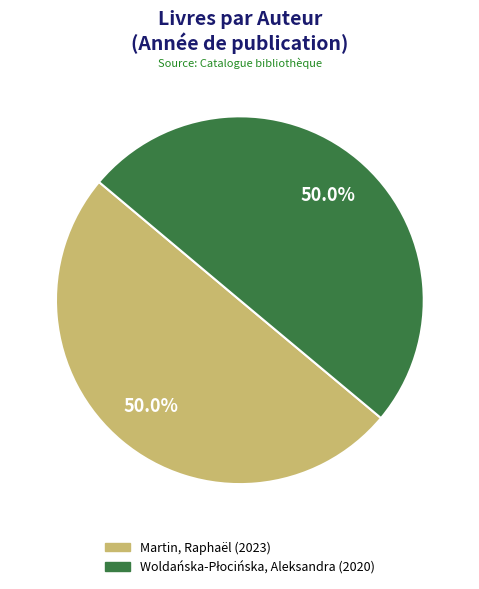

To the nearest percent, what portion does Martin, Raphaël represent?

50%